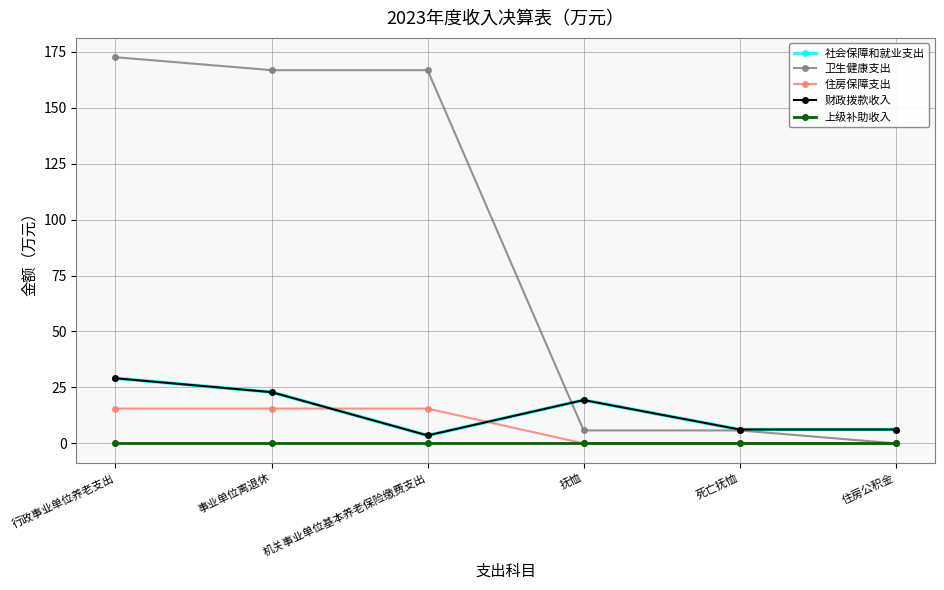

What is the label of the 2nd point from the left?

事业单位离退休